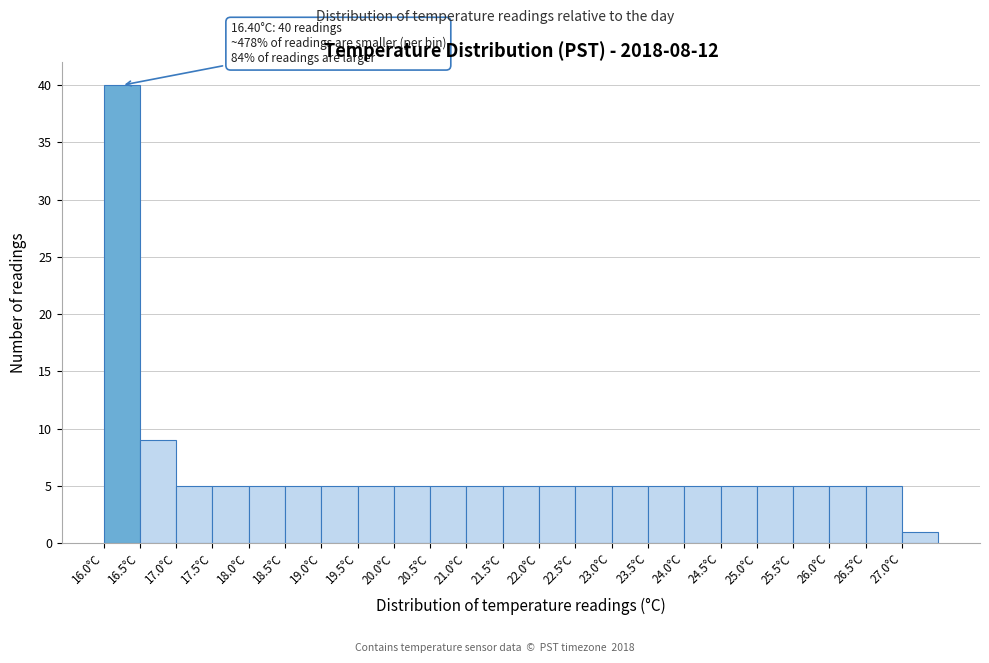

Which range on the x-axis has the tallest bar?

16.0 to 16.5